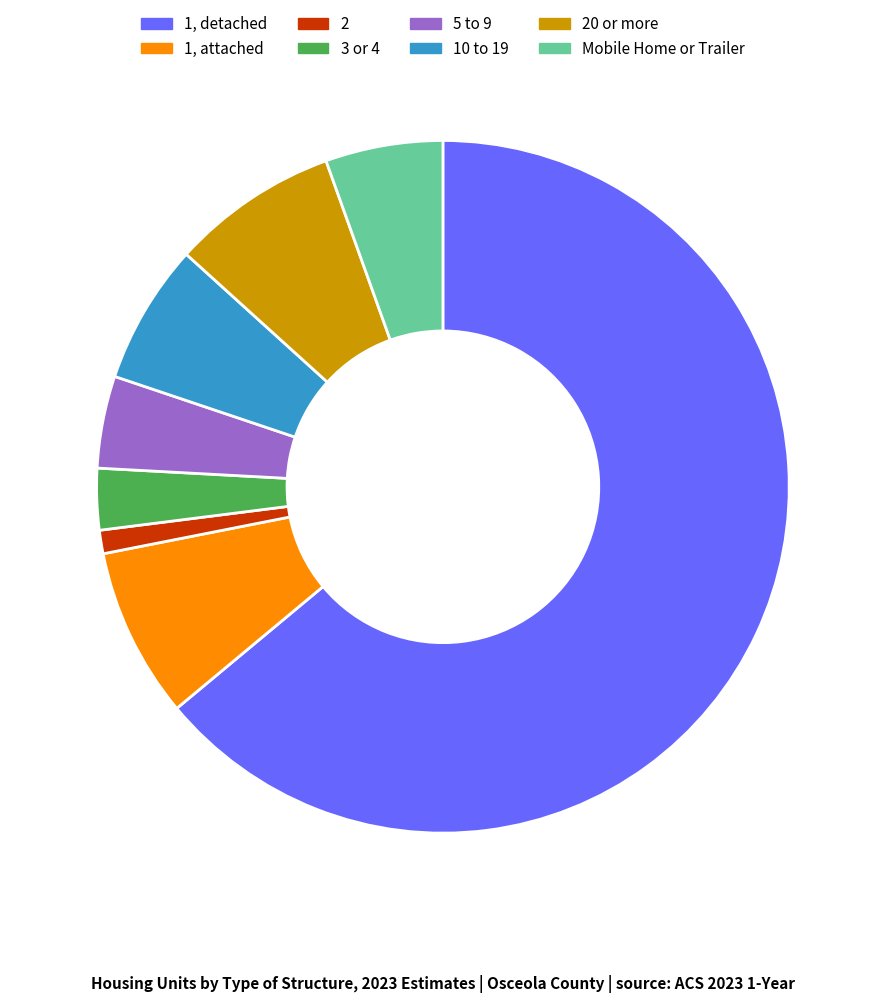

Does any single category account for the majority?

Yes